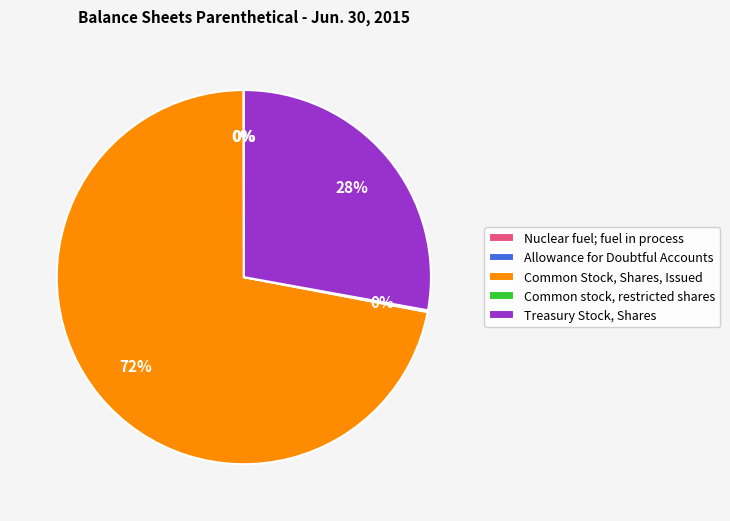

To the nearest percent, what is the difference between the largest and smallest slice percentages?

72%